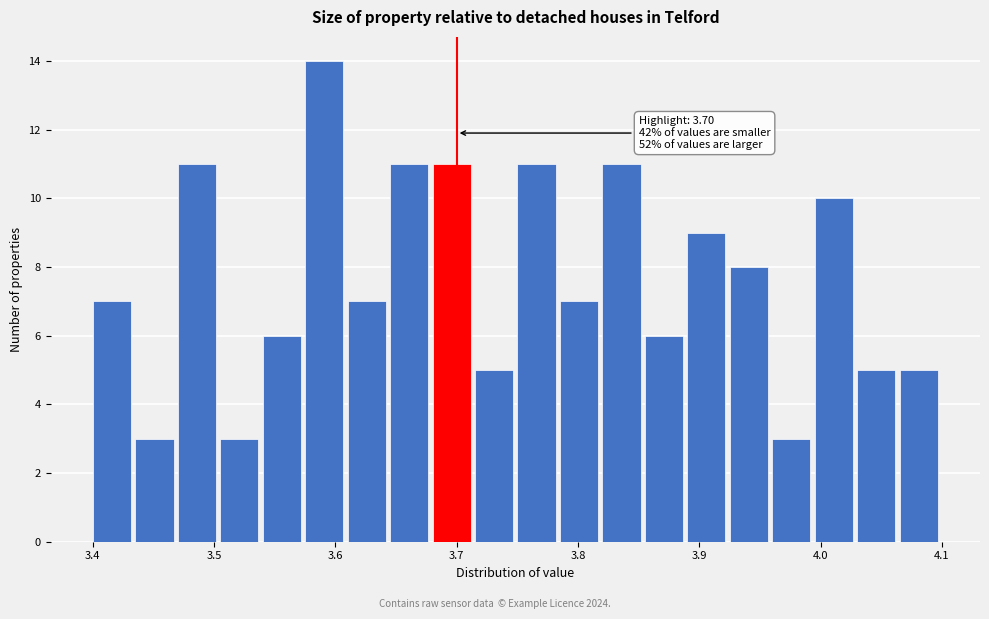

Read against the x-axis, roughly where is the centre of the tallest bar?

3.59